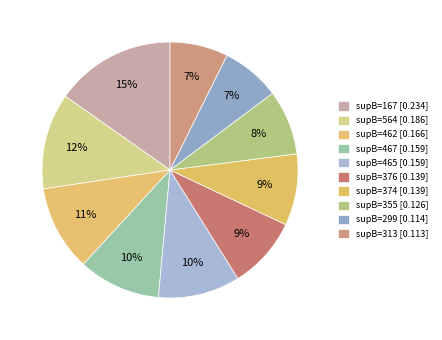

Which category has the smallest portion of the pie?

313